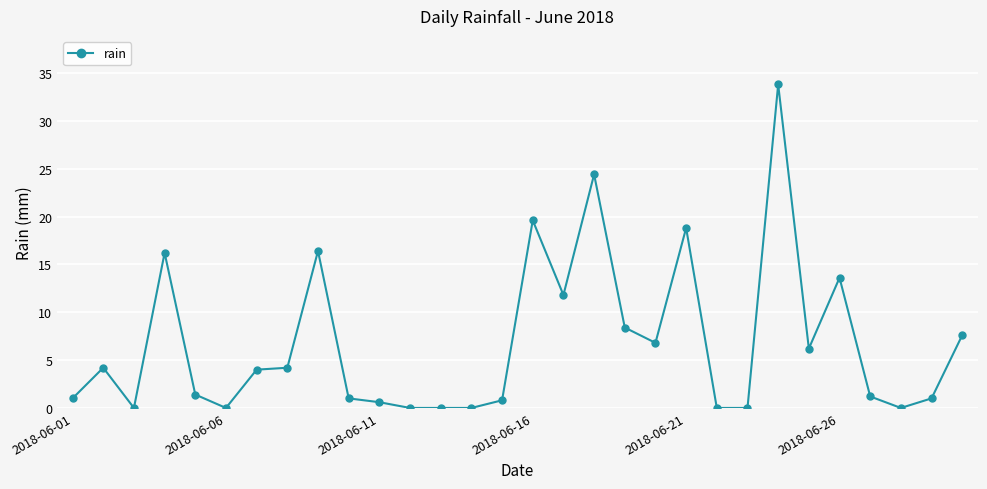

How many values are below 4?

15